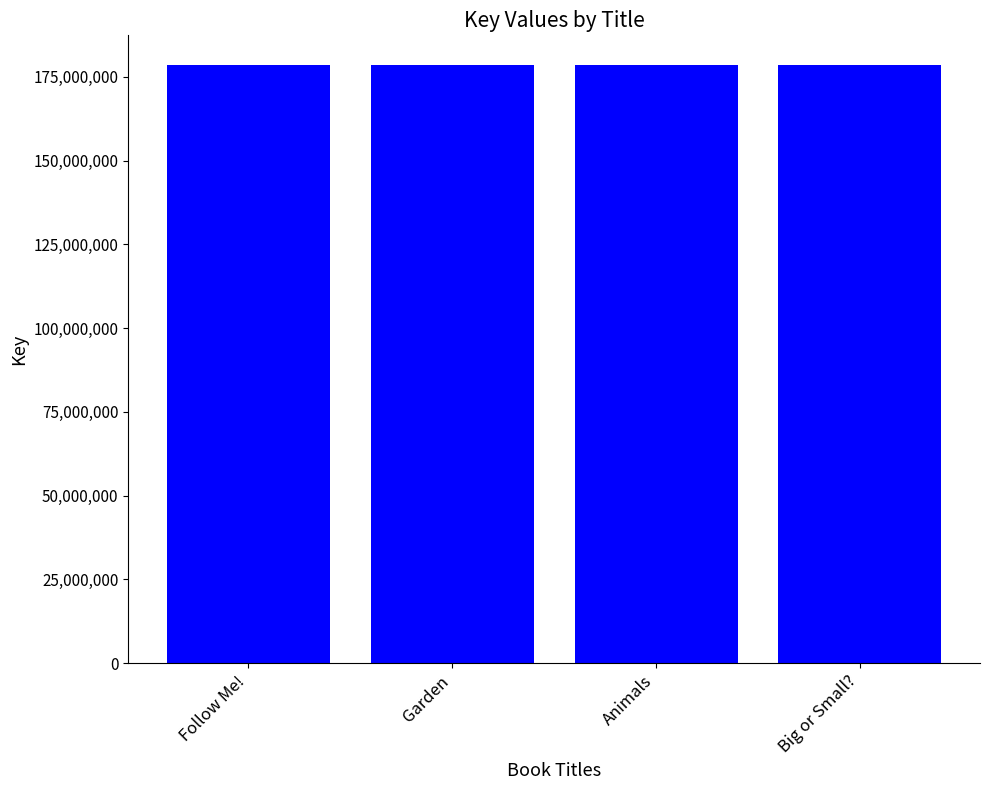

Read the value at Big or Small?, to the nearest 50.

178437500